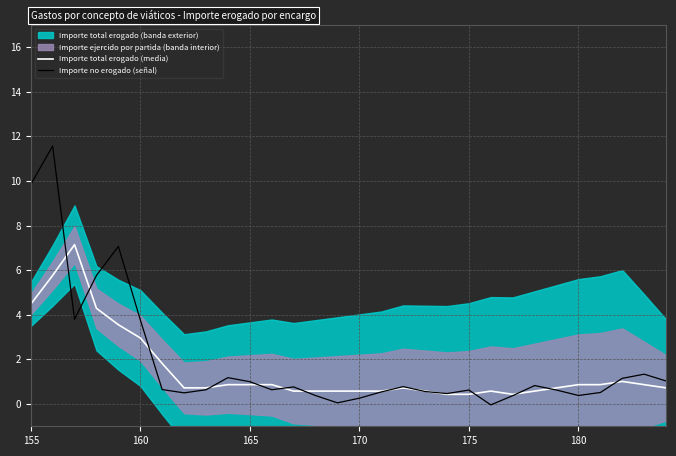

What is the minimum value for Importe total erogado (media)?

0.4